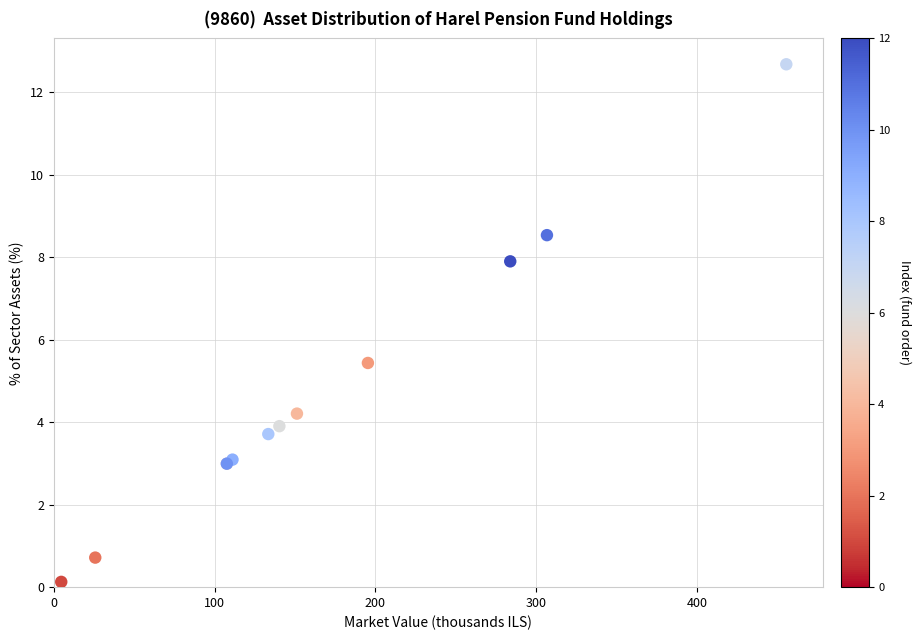

What Y value in the scatter plot is closest to 6?

5.4